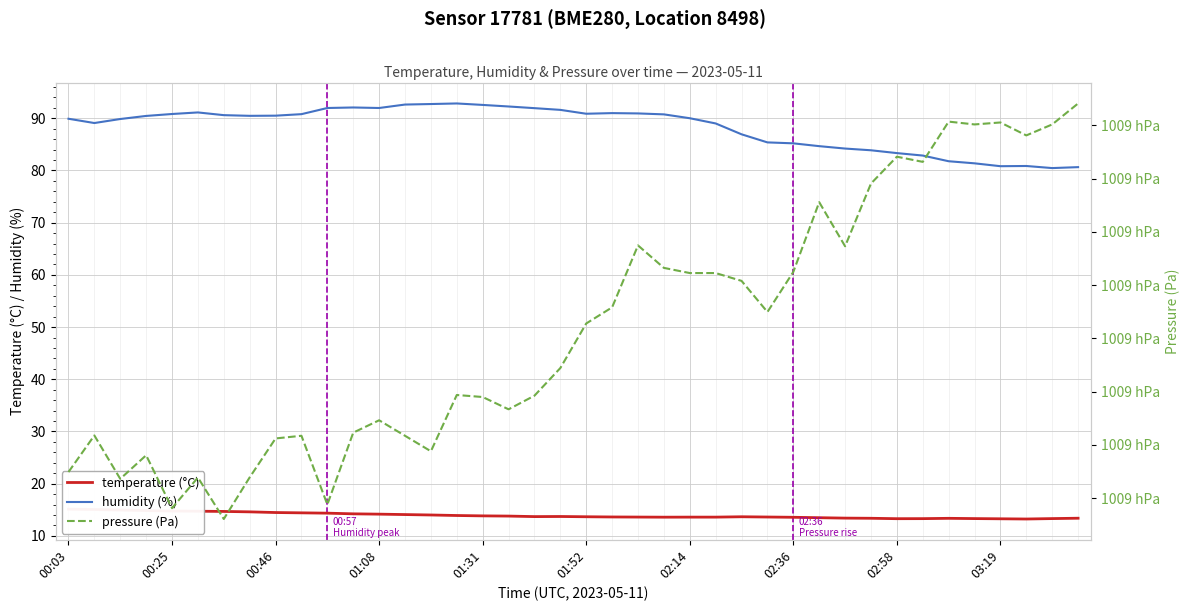

What is the highest value of the humidity (%) series?

92.8